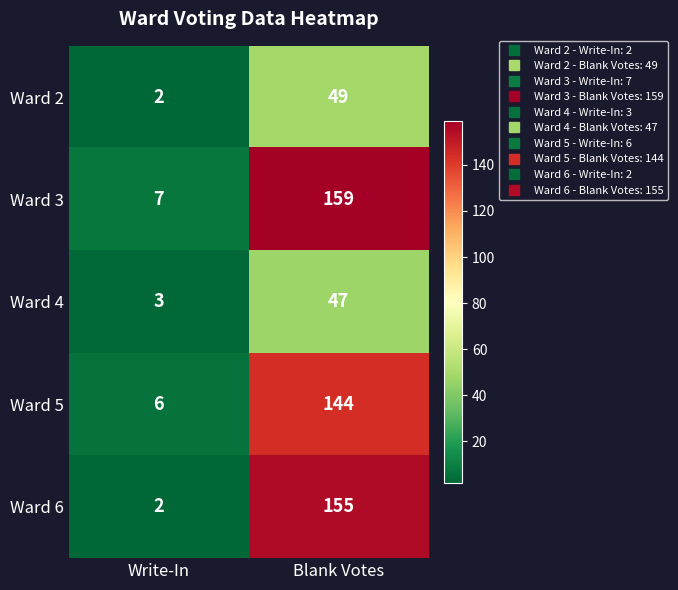

List the series in order of their peak value, lowest first.

Ward 4, Ward 2, Ward 5, Ward 6, Ward 3